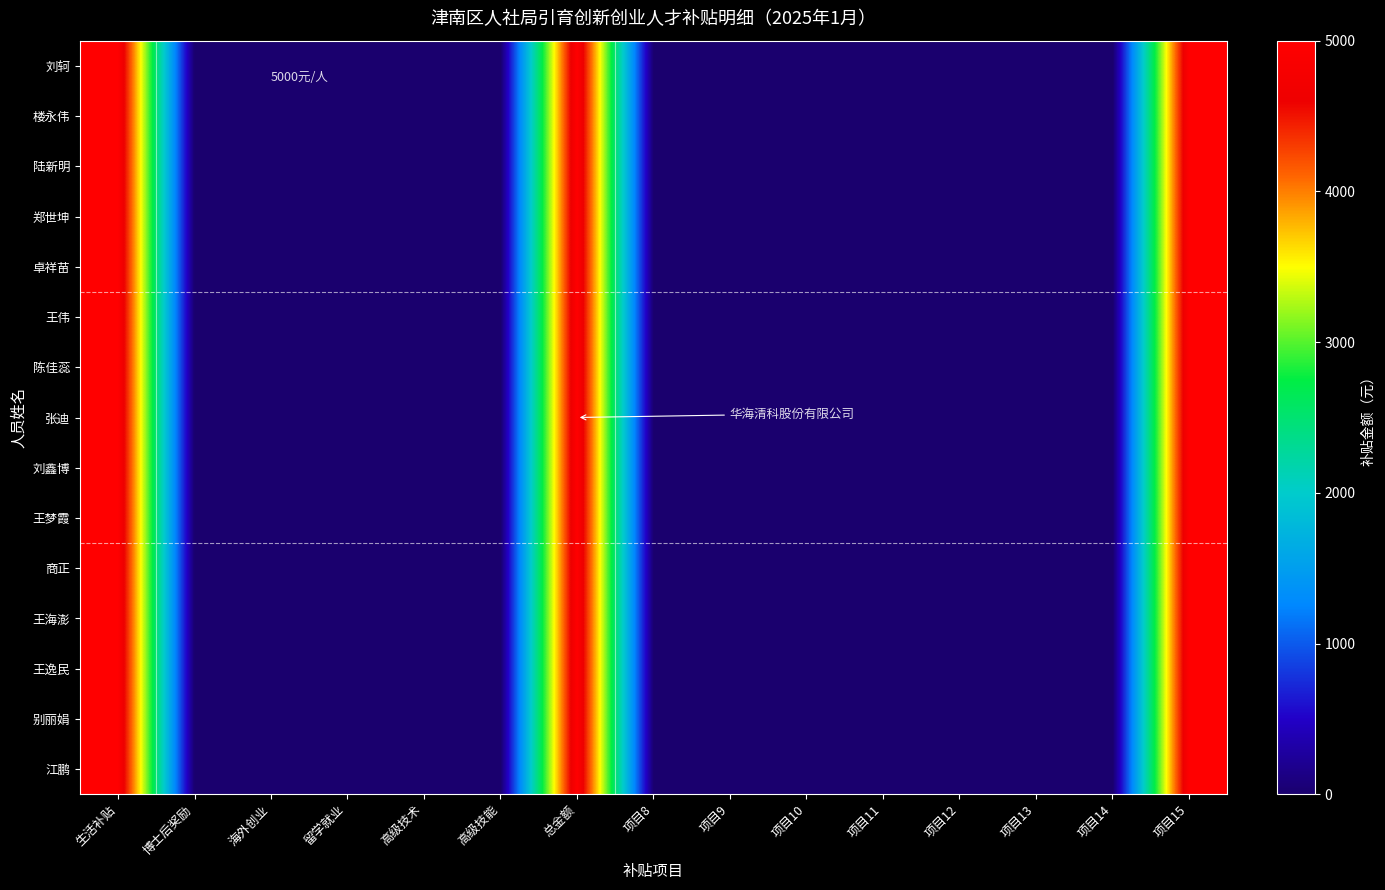

Which category has the highest value across all series?

生活补贴